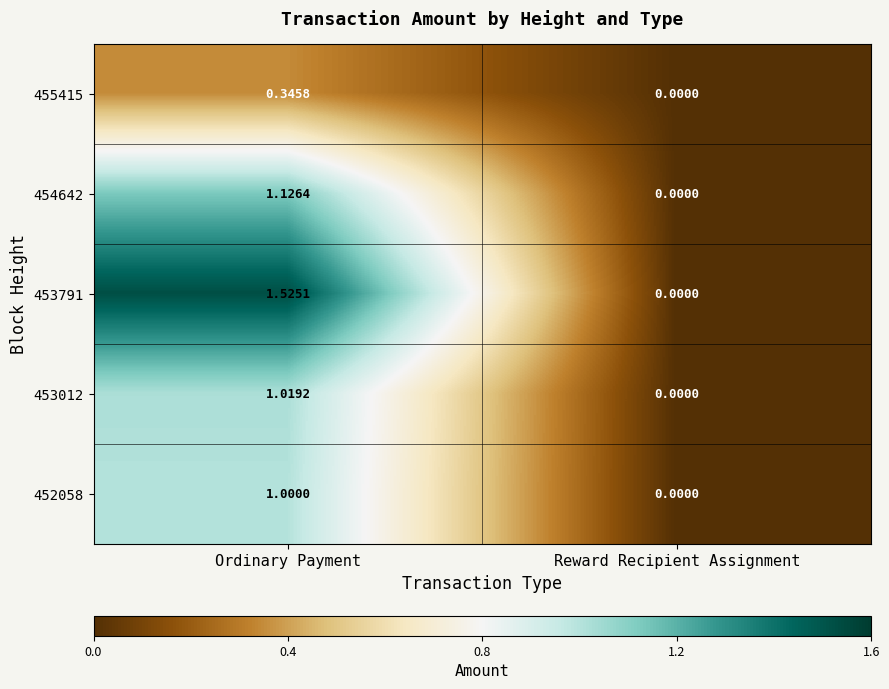

List the labels in order of 455415 value, smallest first.

Reward Recipient Assignment, Ordinary Payment